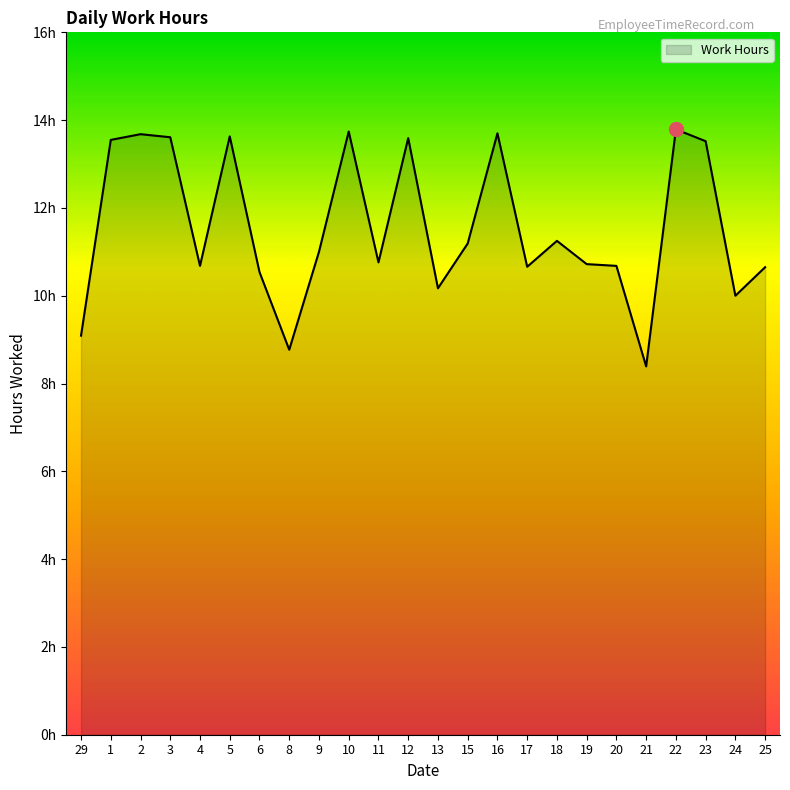

At which label does the data first exceed 11?

1